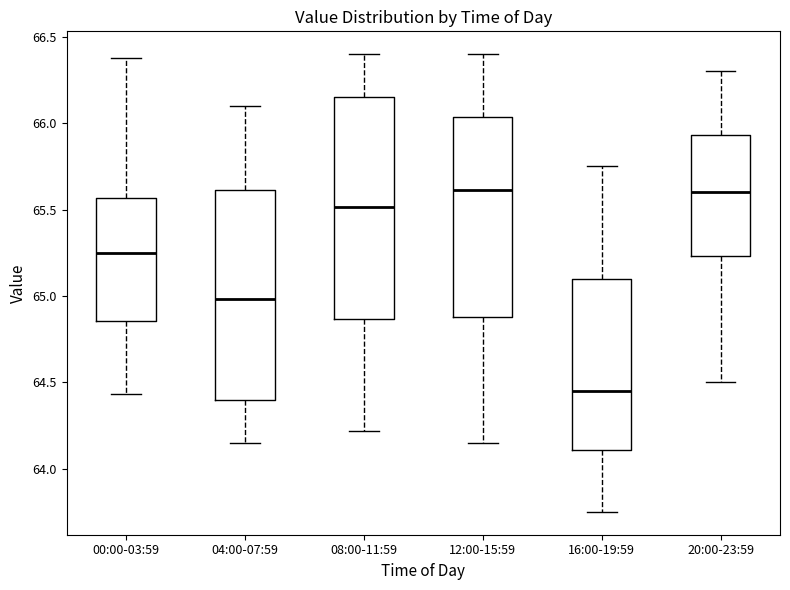

Reading left to right, transcribe this box plot: for each box, give where its median line is, the range the box spans, and where its two whiskers end, as read against the y-axis. The values are not printed on the chart, so give them approximately, as read against the axis.

00:00-03:59: median 65.25, box 64.85 to 65.55, whiskers 64.45 to 66.40
04:00-07:59: median 65.00, box 64.40 to 65.60, whiskers 64.15 to 66.10
08:00-11:59: median 65.50, box 64.85 to 66.15, whiskers 64.20 to 66.40
12:00-15:59: median 65.60, box 64.90 to 66.05, whiskers 64.15 to 66.40
16:00-19:59: median 64.45, box 64.10 to 65.10, whiskers 63.75 to 65.75
20:00-23:59: median 65.60, box 65.25 to 65.95, whiskers 64.50 to 66.30